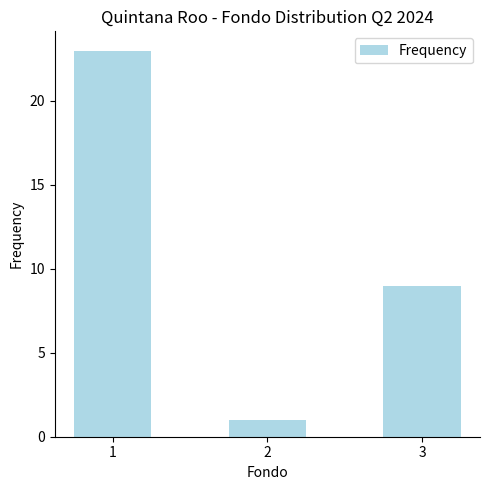

What is the ratio of the value at 1 to the value at 3?

2.6